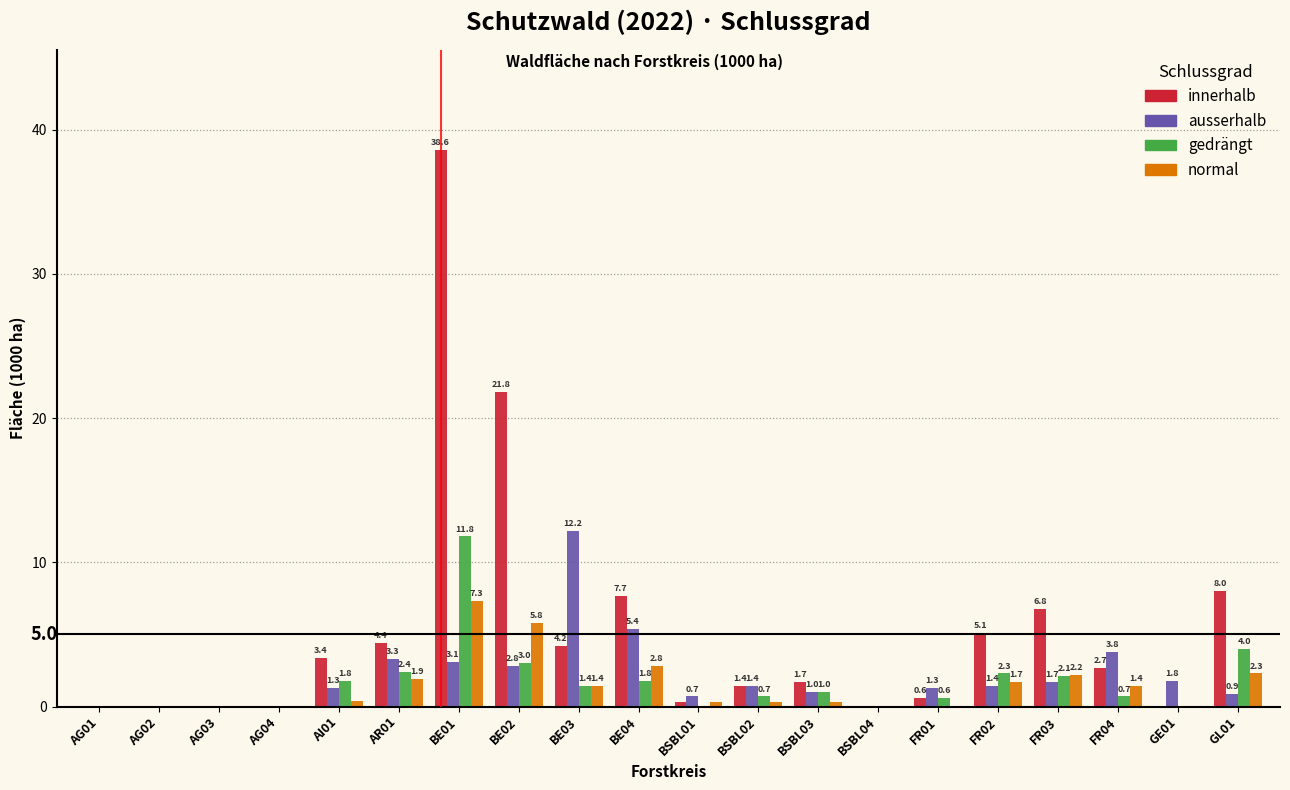

Reading left to right, what are all the values shown in this chart?

innerhalb: AG01=0.0	AG02=0.0	AG03=0.0	AG04=0.0	AI01=3.4	AR01=4.4	BE01=38.6	BE02=21.8	BE03=4.2	BE04=7.7	BSBL01=0.3	BSBL02=1.4	BSBL03=1.7	BSBL04=0.0	FR01=0.6	FR02=5.1	FR03=6.8	FR04=2.7	GE01=0.0	GL01=8.0
ausserhalb: AG01=0.0	AG02=0.0	AG03=0.0	AG04=0.0	AI01=1.3	AR01=3.3	BE01=3.1	BE02=2.8	BE03=12.2	BE04=5.4	BSBL01=0.7	BSBL02=1.4	BSBL03=1.0	BSBL04=0.0	FR01=1.3	FR02=1.4	FR03=1.7	FR04=3.8	GE01=1.8	GL01=0.9
gedrängt: AG01=0.0	AG02=0.0	AG03=0.0	AG04=0.0	AI01=1.8	AR01=2.4	BE01=11.8	BE02=3.0	BE03=1.4	BE04=1.8	BSBL01=0.0	BSBL02=0.7	BSBL03=1.0	BSBL04=0.0	FR01=0.6	FR02=2.3	FR03=2.1	FR04=0.7	GE01=0.0	GL01=4.0
normal: AG01=0.0	AG02=0.0	AG03=0.0	AG04=0.0	AI01=0.4	AR01=1.9	BE01=7.3	BE02=5.8	BE03=1.4	BE04=2.8	BSBL01=0.3	BSBL02=0.3	BSBL03=0.3	BSBL04=0.0	FR01=0.0	FR02=1.7	FR03=2.2	FR04=1.4	GE01=0.0	GL01=2.3